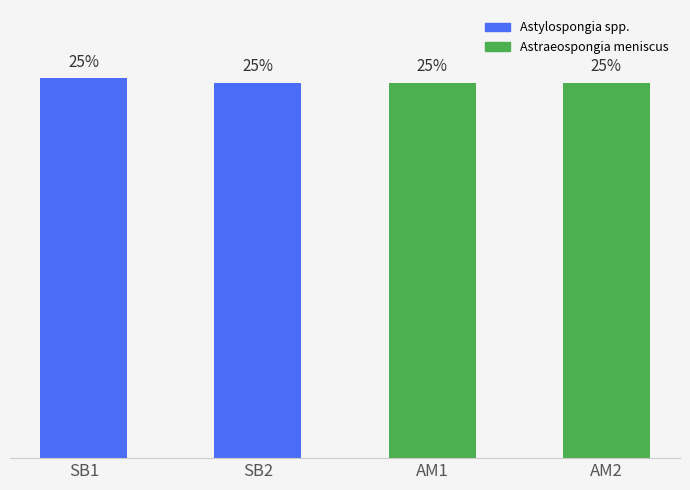

What is the label of the 4th bar from the right?

SB1